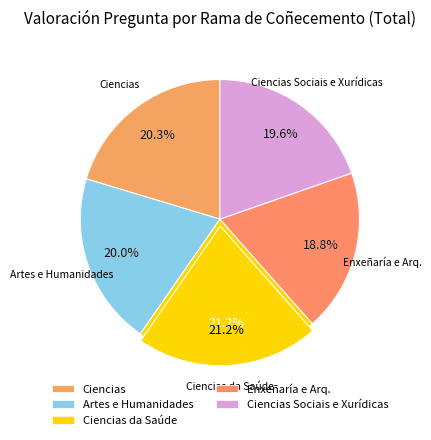

To the nearest percent, what portion does Enxeñaría e Arq. represent?

19%